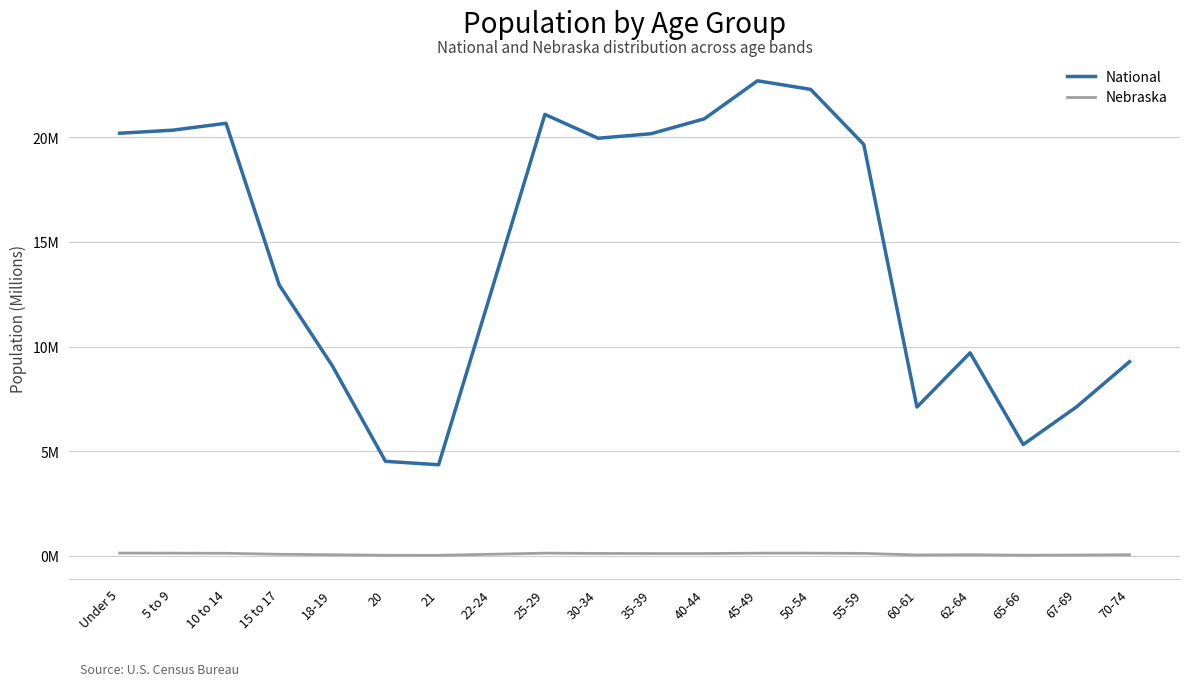

In National, how many points are higher than both neighbors (excluding endpoints)?

4